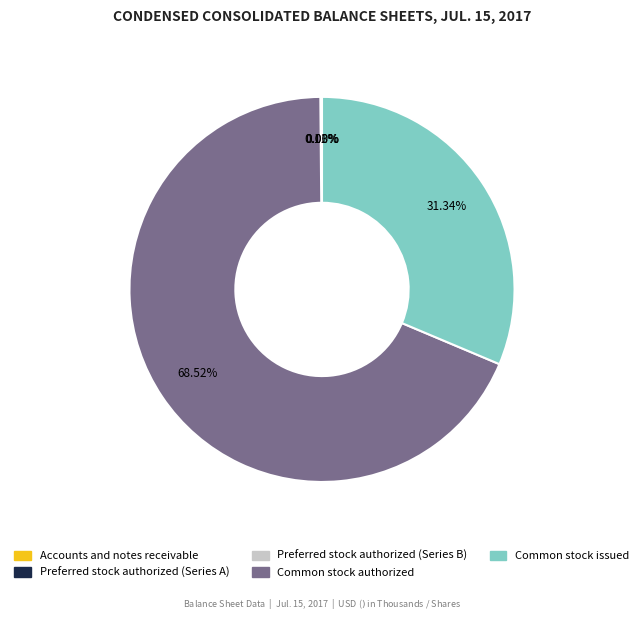

To the nearest percent, what is the difference between the largest and smallest slice percentages?

69%